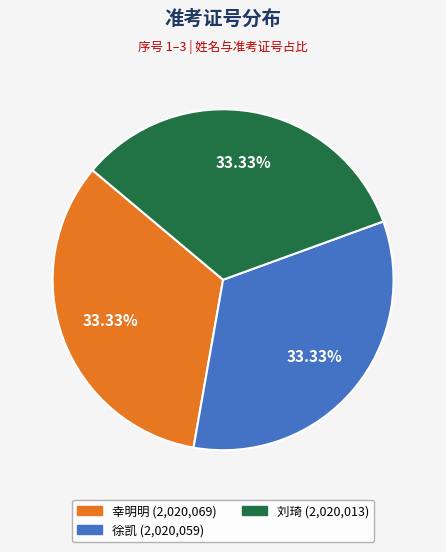

Approximately how many times larger is the value at 幸明明 compared to 徐凯?

1.0